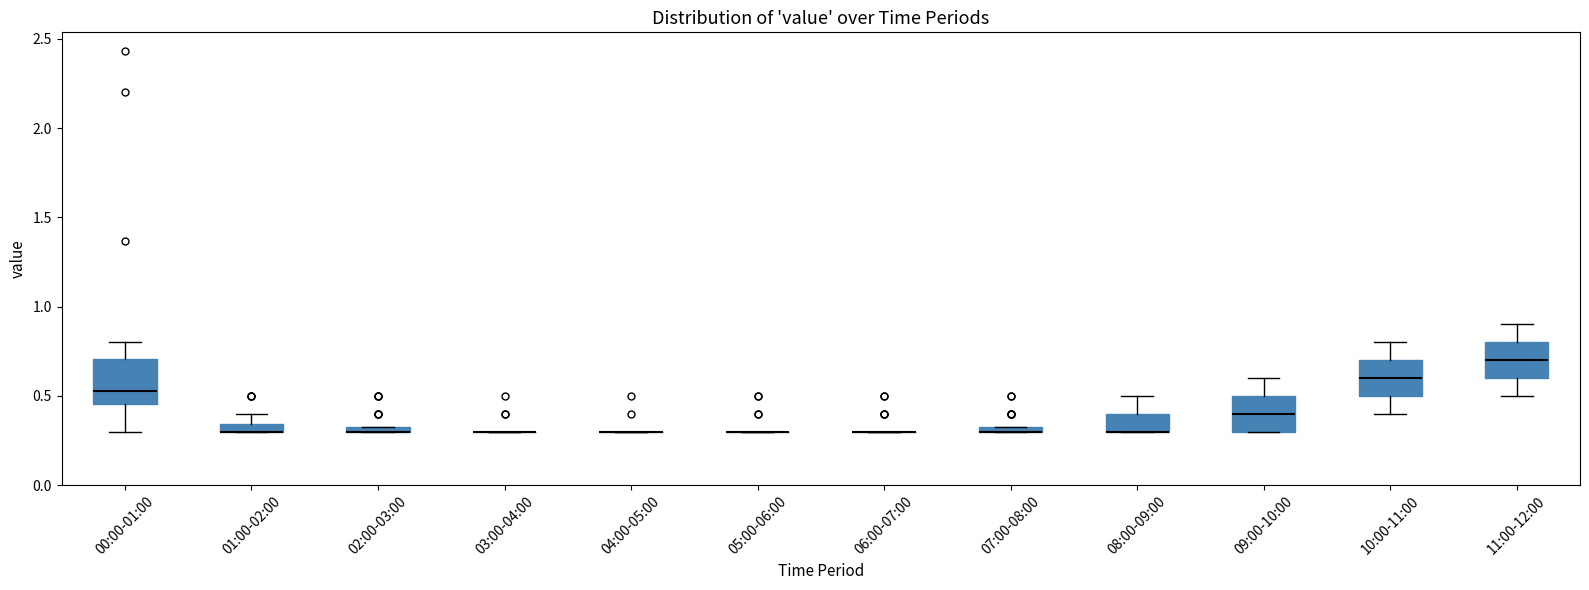

Where does the median line of the box for 09:00-10:00 sit on the y-axis? The values are not printed on the chart, so give them approximately, as read against the axis.

0.40